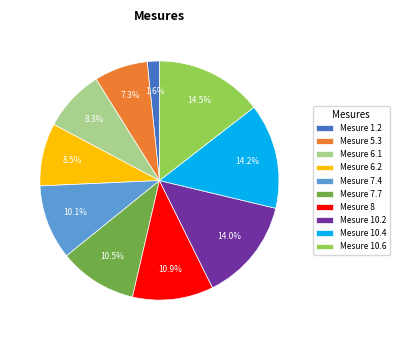

Between Mesure 6.2 and Mesure 8, which is larger?

Mesure 8